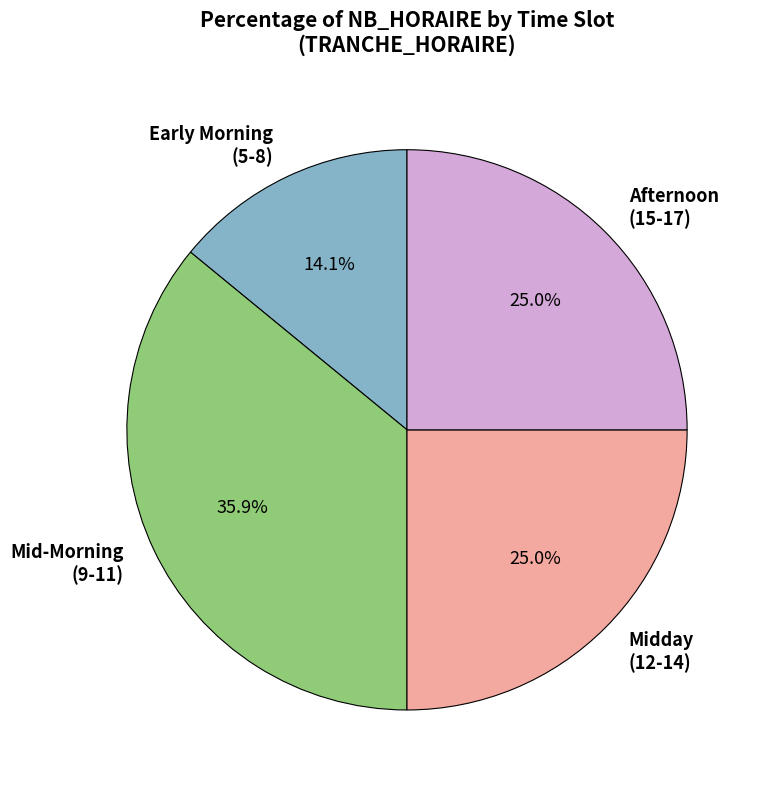

How many segments does this pie chart have?

4